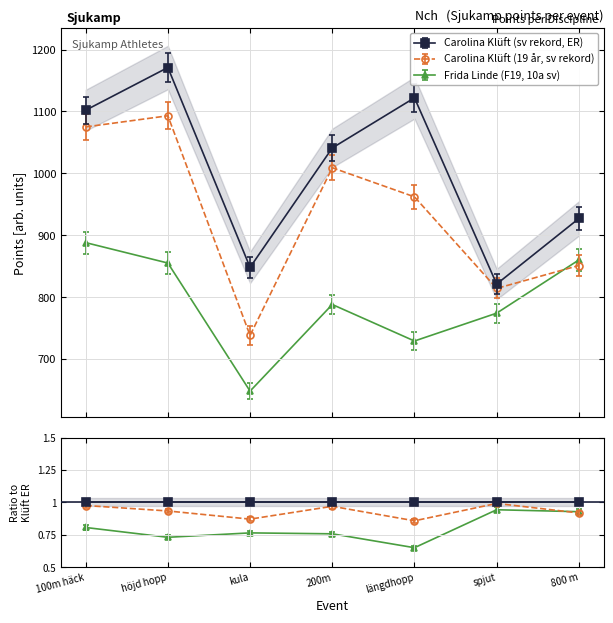

List the series in order of their overall mean, highest first.

Carolina Klüft (sv rekord, ER), Carolina Klüft (19 år, sv rekord), Frida Linde (F19, 10a sv)